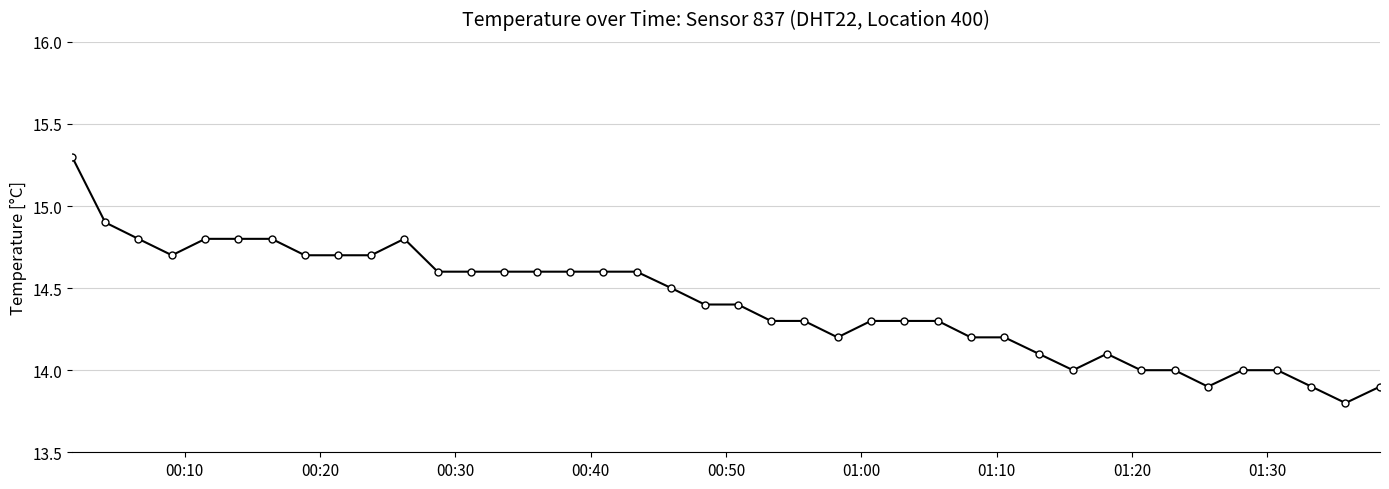

What is the difference between the maximum and minimum values?

1.5